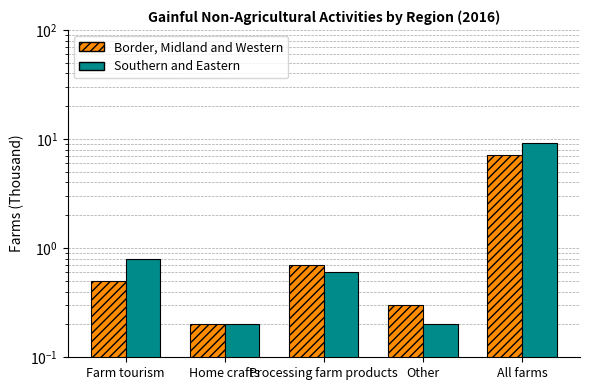

Reading left to right, transcribe all the data shown in this chart.

Border, Midland and Western: Farm tourism=0.5	Home crafts=0.2	Processing farm products=0.7	Other=0.3	All farms=7.2
Southern and Eastern: Farm tourism=0.8	Home crafts=0.2	Processing farm products=0.6	Other=0.2	All farms=9.2